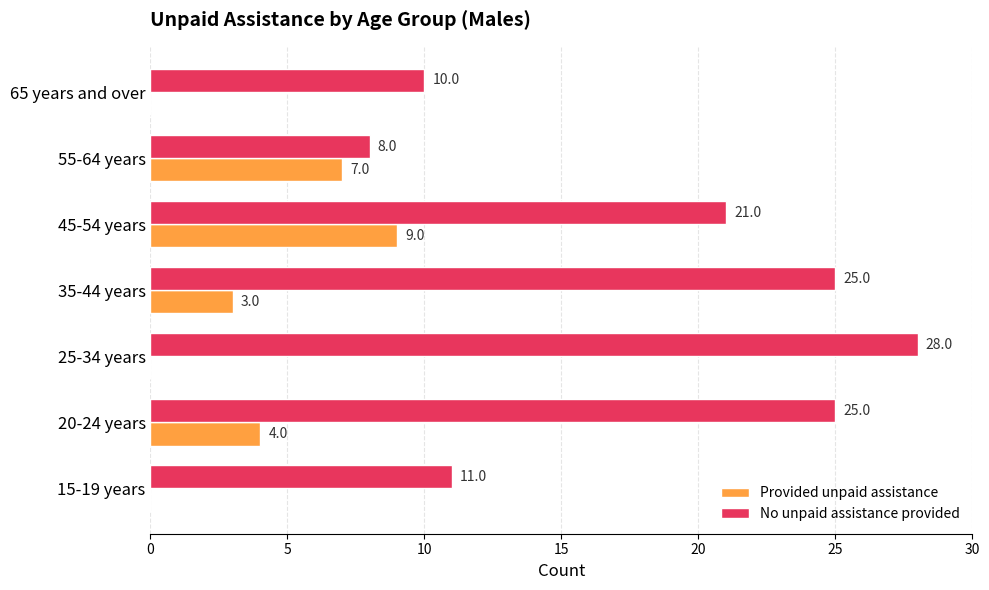

Is the value of No unpaid assistance provided at 25-34 years greater than the value of Provided unpaid assistance at 55-64 years?

Yes